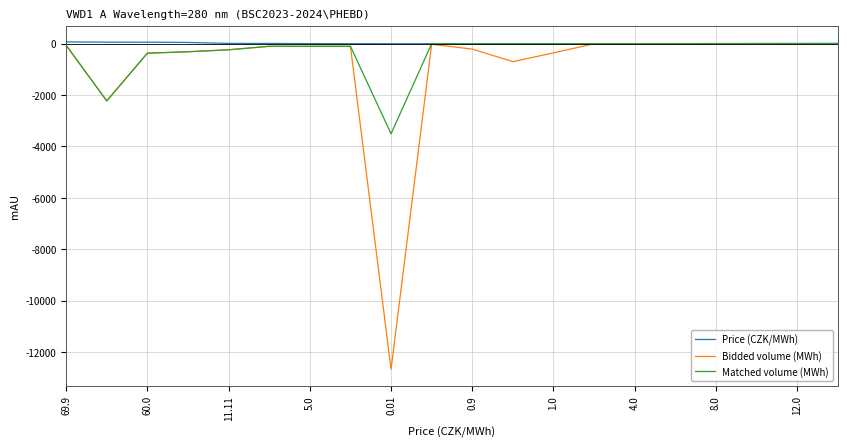

What are all the series names shown in the legend?

Price (CZK/MWh), Bidded volume (MWh), Matched volume (MWh)